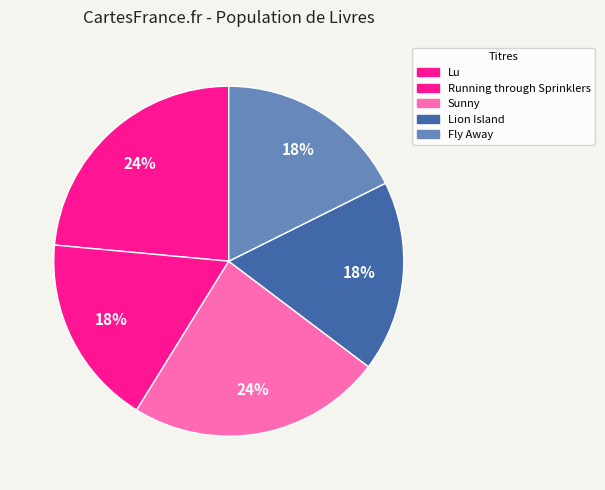

Which slice is the smallest?

Running through Sprinklers